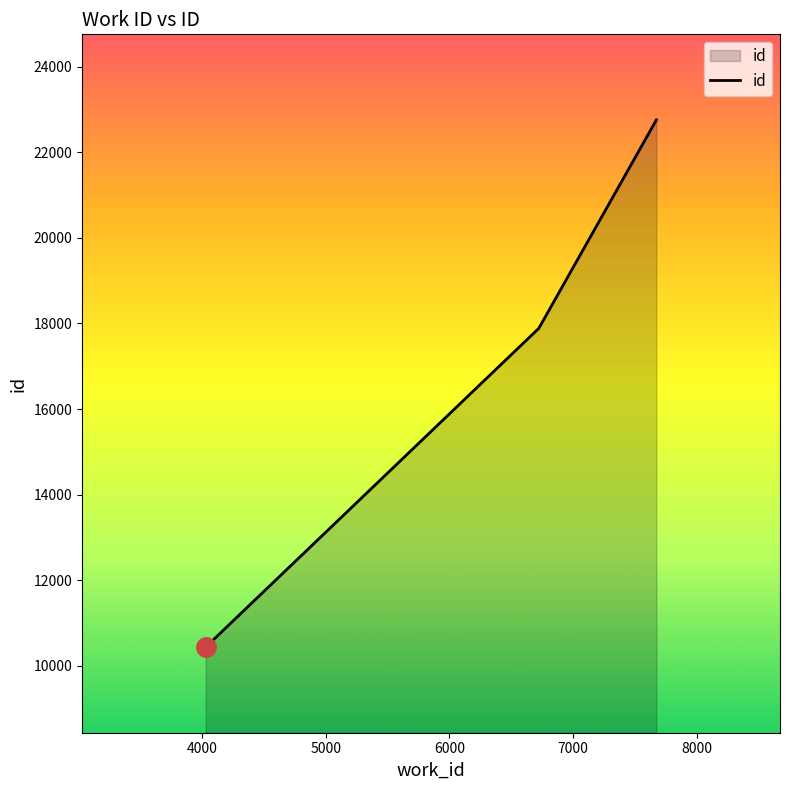

Count the number of categories in the chart.

3